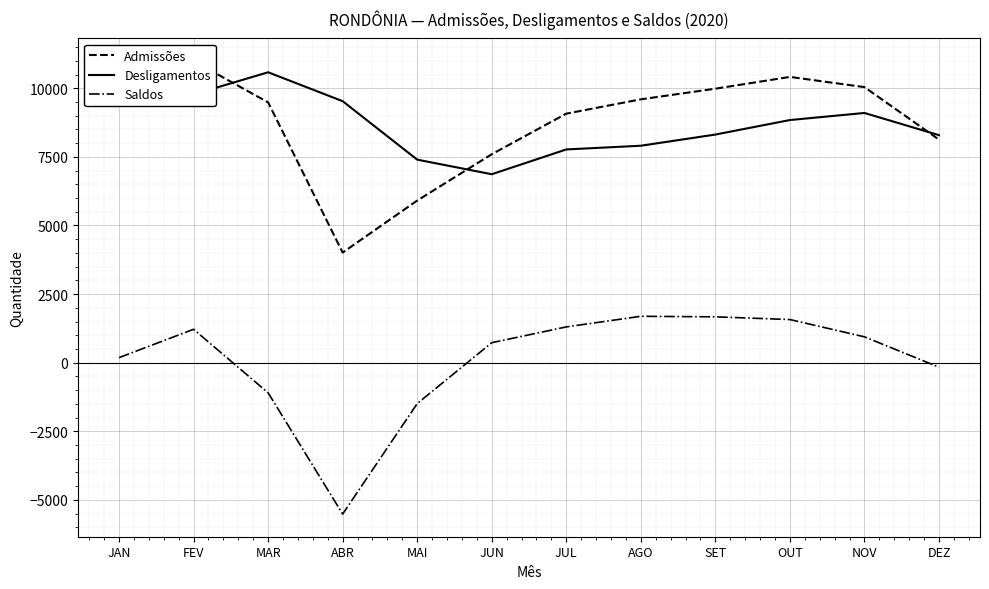

What is the maximum value for Saldos?

1691